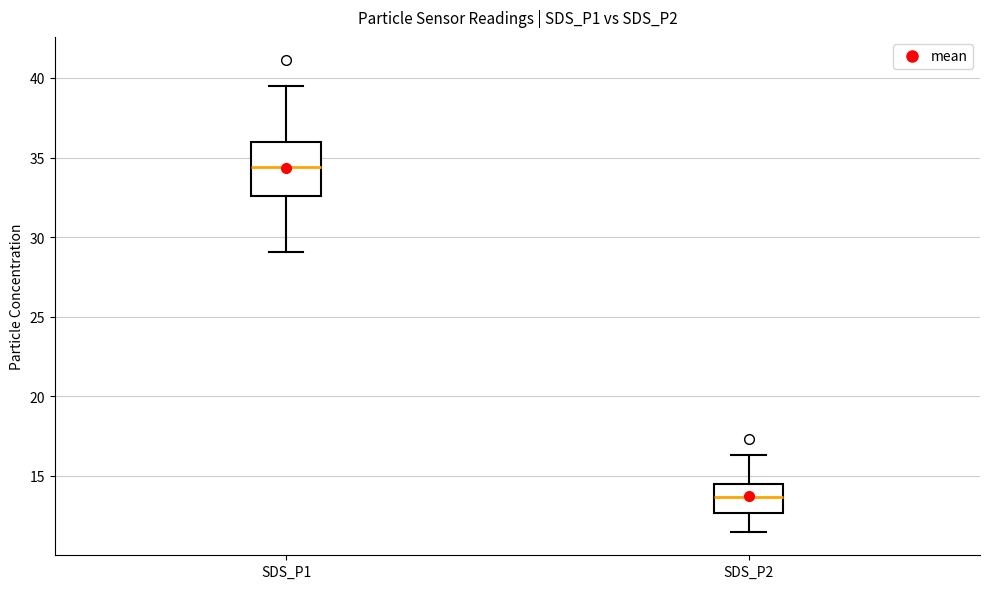

Which box's median line is the lowest?

SDS_P2